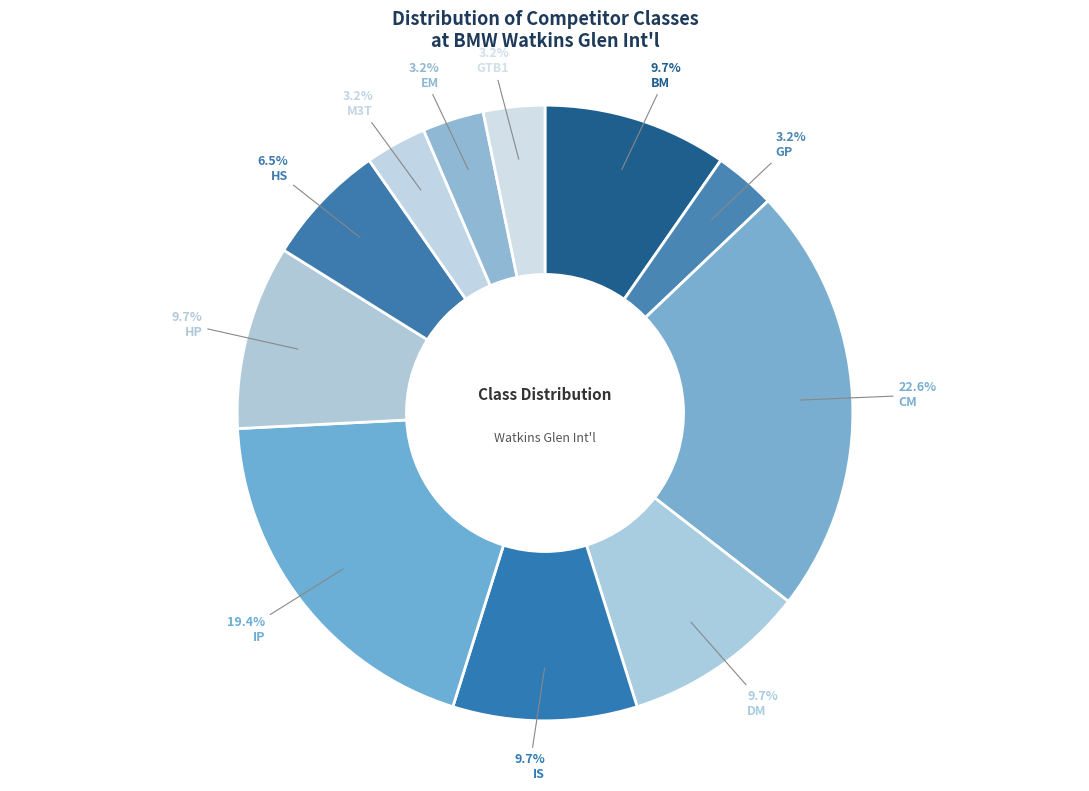

How many segments does this pie chart have?

11